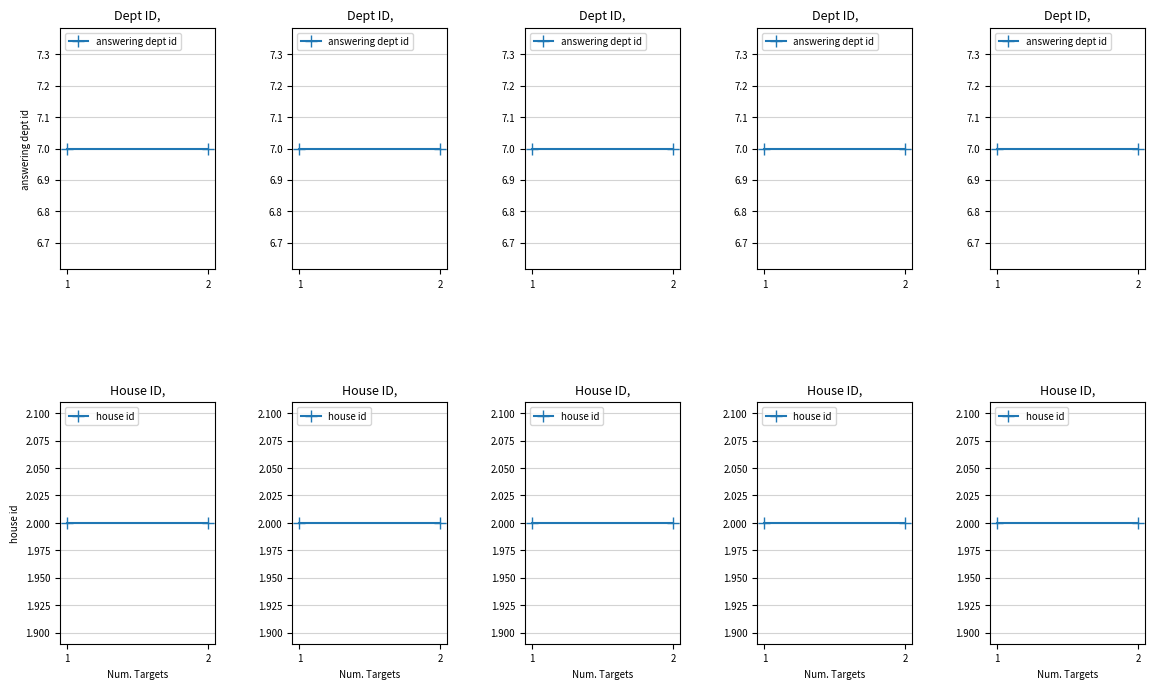

List the series in order of their overall mean, highest first.

answering dept id, house id